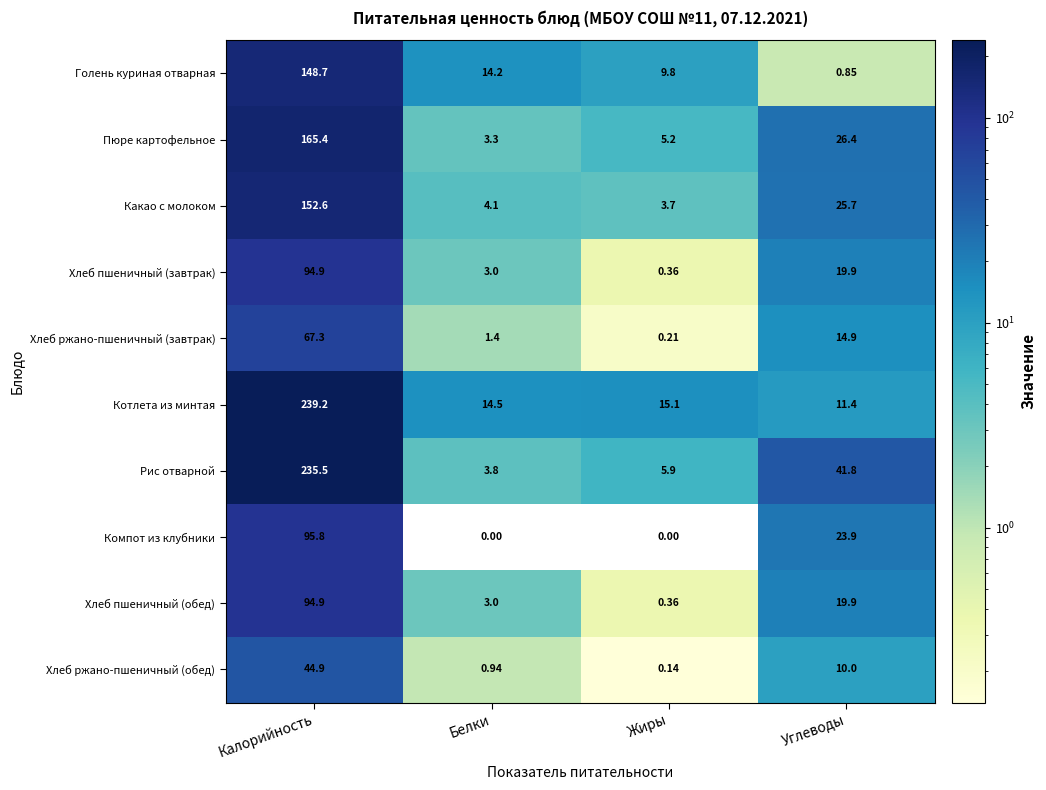

Rank the categories by Пюре картофельное value from highest to lowest.

Калорийность, Углеводы, Жиры, Белки